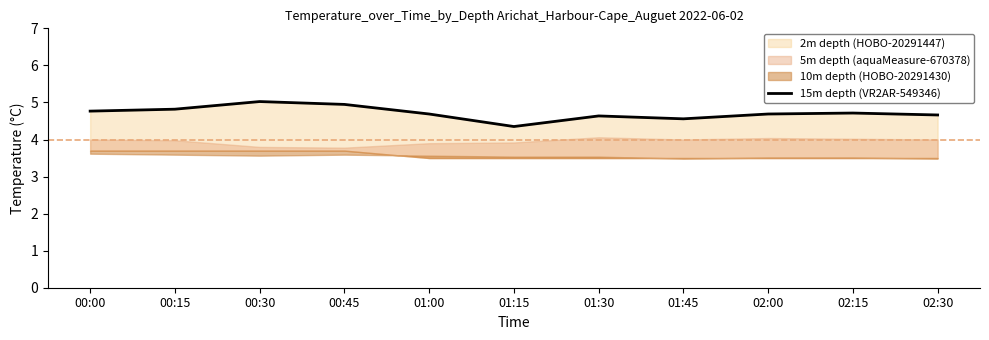

Reading left to right, list all the values displayed in this chart.

4.8	4.8	5.0	4.9	4.7	4.3	4.6	4.6	4.7	4.7	4.7